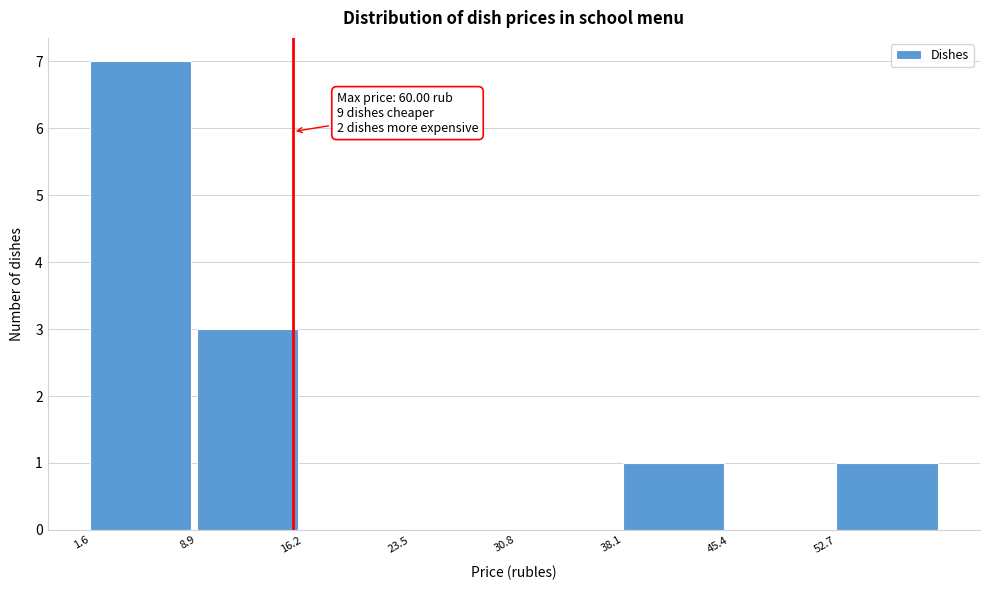

Which range on the x-axis has the tallest bar?

1.6 to 8.9